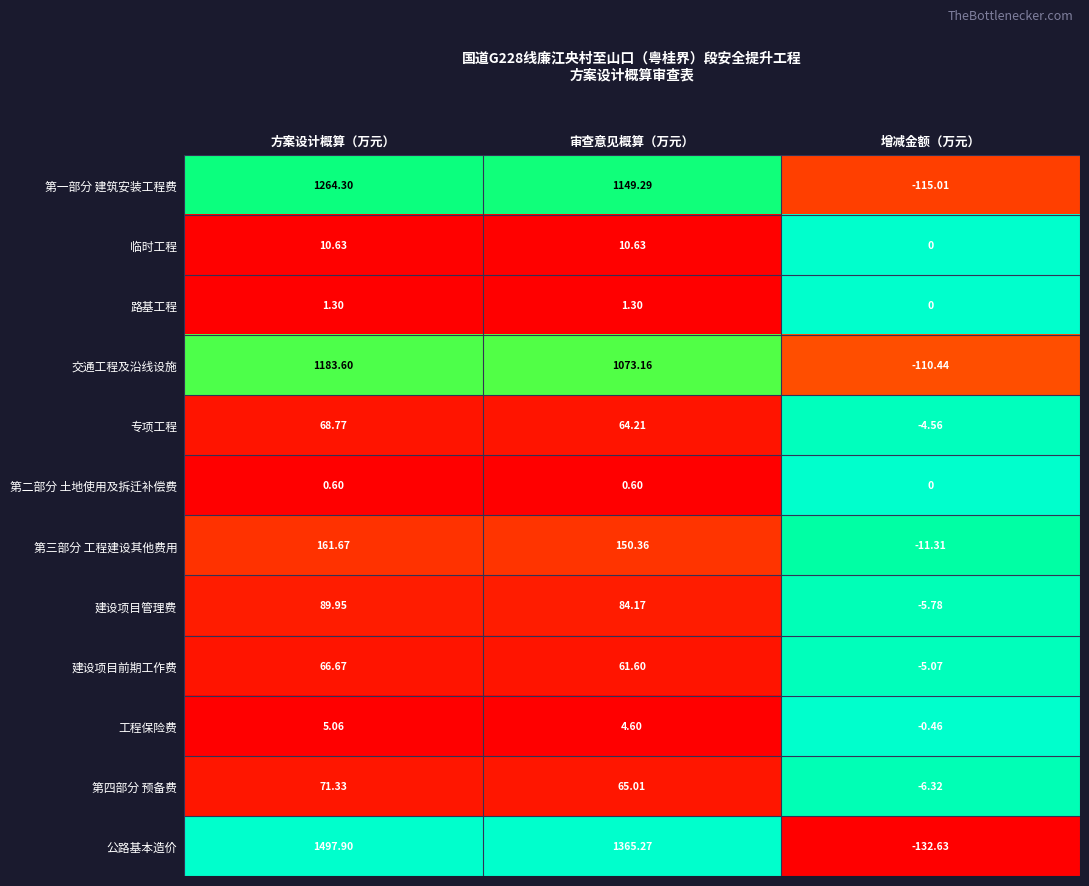

Rank the series at 方案设计概算（万元） from lowest to highest value.

第二部分 土地使用及拆迁补偿费, 路基工程, 工程保险费, 临时工程, 建设项目前期工作费, 专项工程, 第四部分 预备费, 建设项目管理费, 第三部分 工程建设其他费用, 交通工程及沿线设施, 第一部分 建筑安装工程费, 公路基本造价